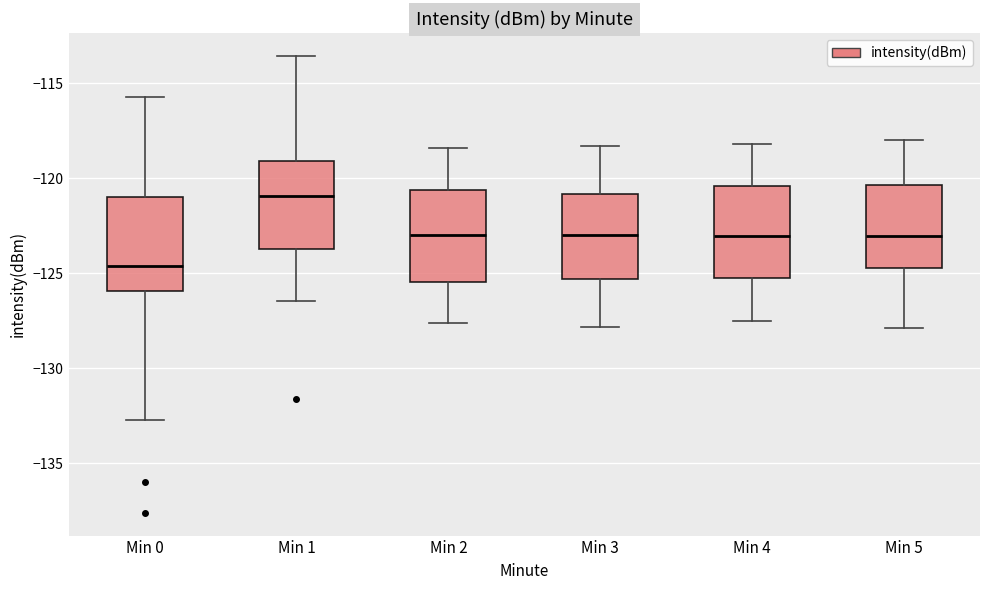

Where does the median line of the box for Min 4 sit on the y-axis? The values are not printed on the chart, so give them approximately, as read against the axis.

-123.0